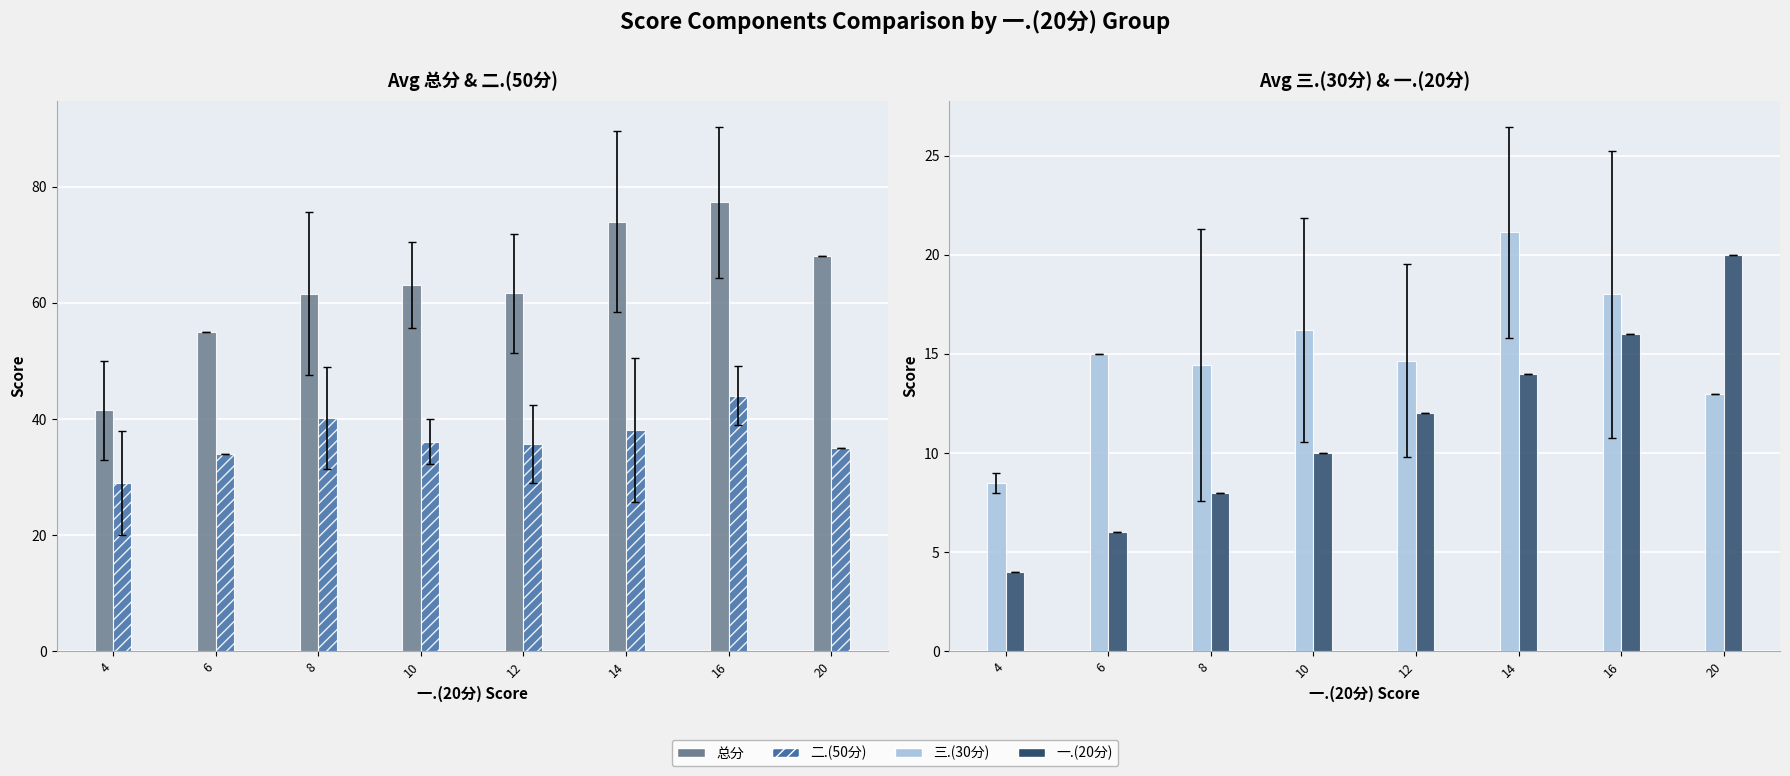

List the series in order of their peak value, highest first.

总分, 二.(50分), 三.(30分), 一.(20分)